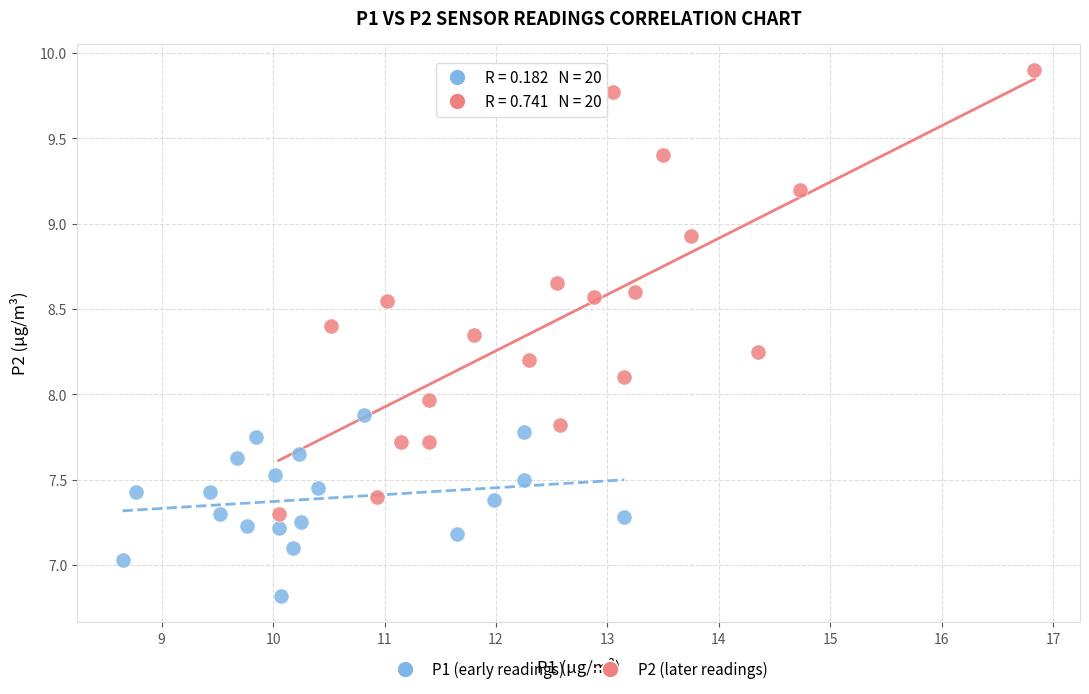

Which series contains the lowest Y value?

P1 (early readings)